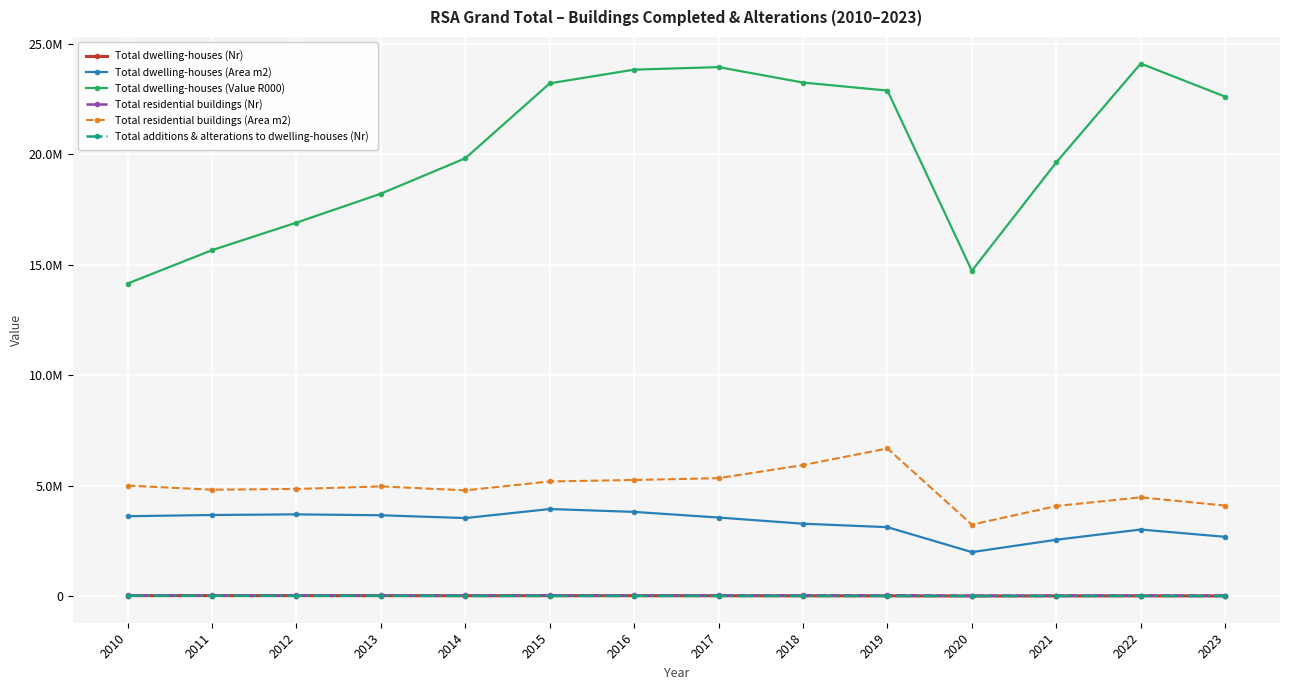

List the labels in order of Total dwelling-houses (Value R000) value, smallest first.

2010, 2020, 2011, 2012, 2013, 2021, 2014, 2023, 2019, 2015, 2018, 2016, 2017, 2022